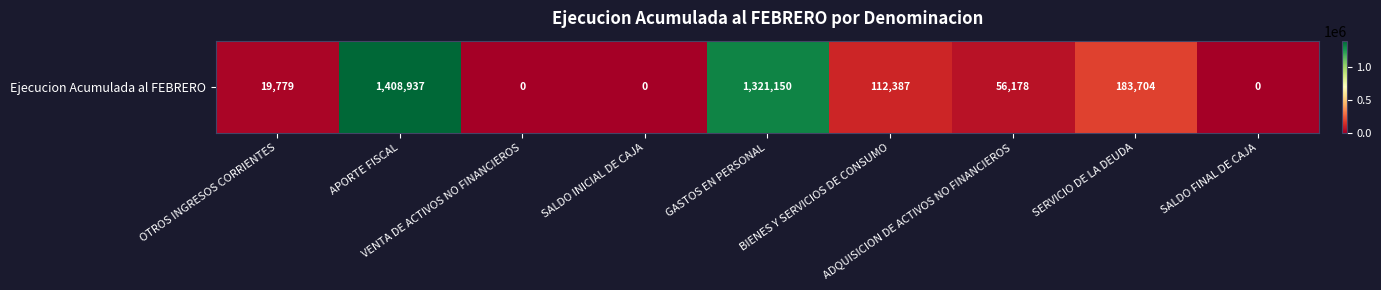

Reading left to right, extract all data points from this chart.

19779	1408937	0	0	1321150	112387	56178	183704	0